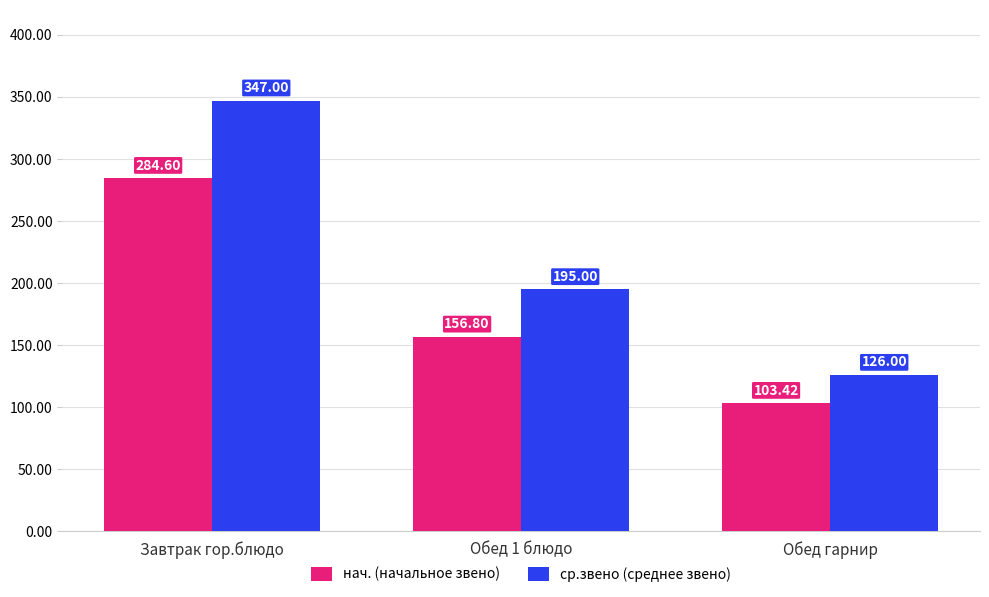

What is the maximum value for нач. (начальное звено)?

284.6